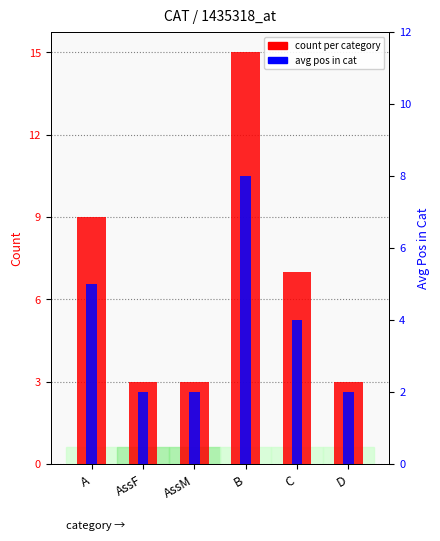

How many groups of bars are there?

6